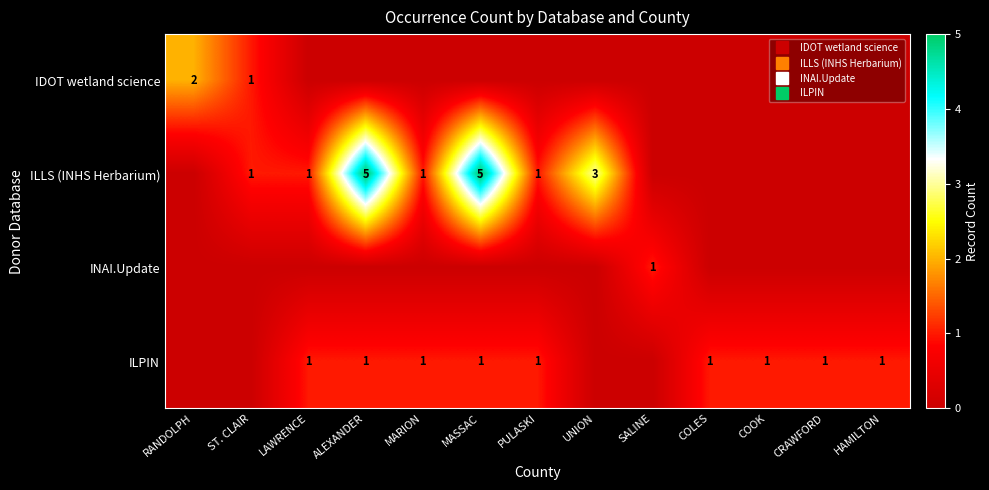

Is the value of IDOT wetland science at SALINE greater than the value of ILPIN at HAMILTON?

No